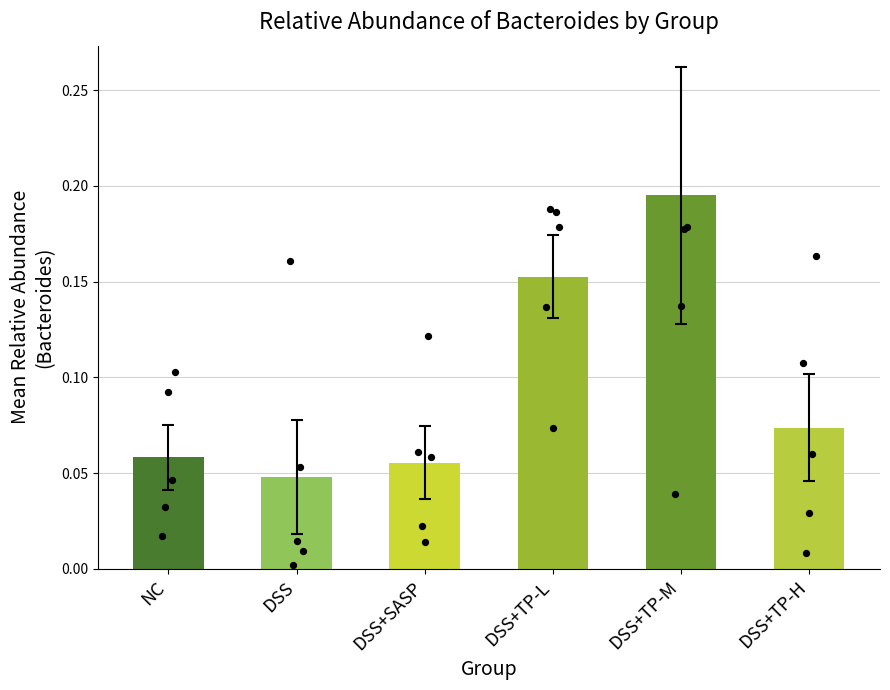

Between DSS+SASP and DSS+TP-M, which is larger?

DSS+TP-M